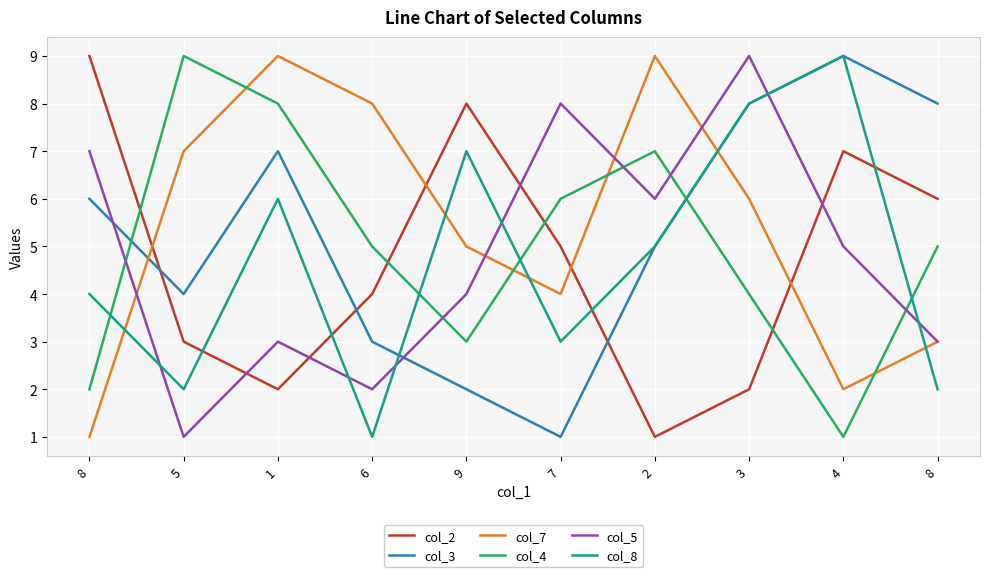

Is this an area chart (filled region under the line)?

No